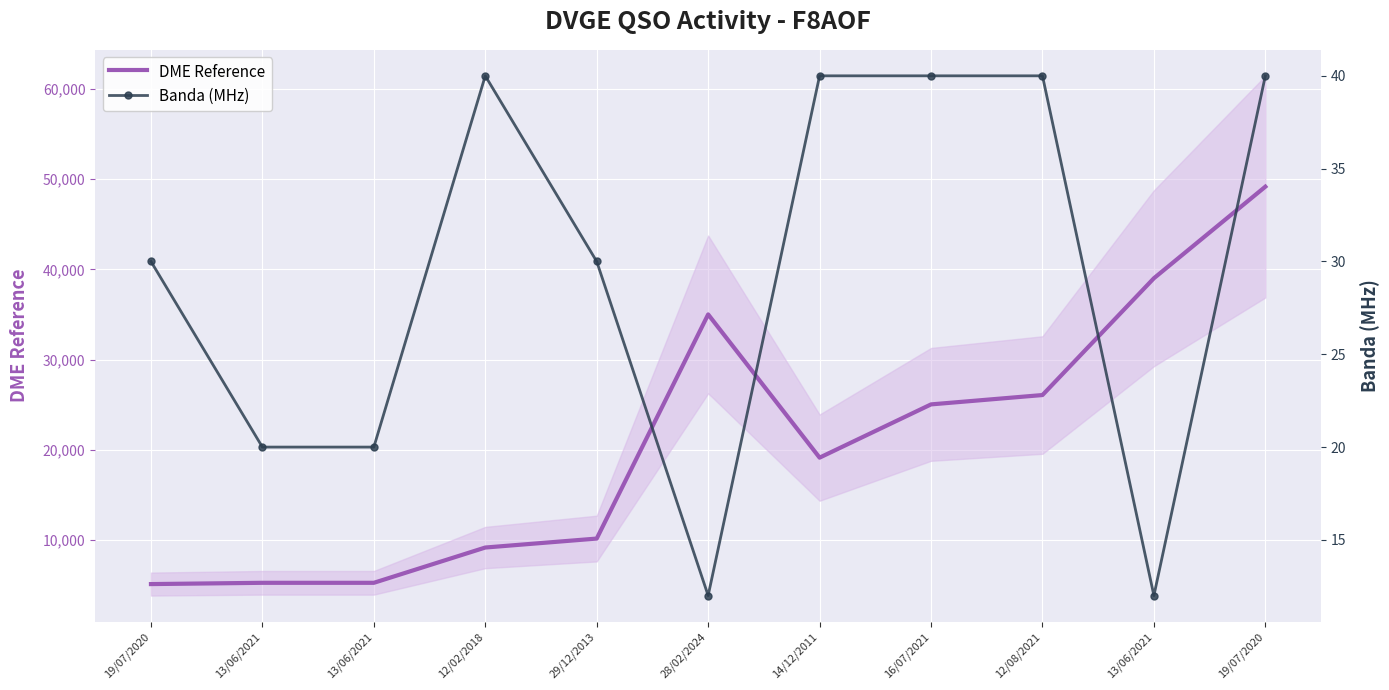

What is the difference between the maximum and minimum values in the DME Reference series?

44060